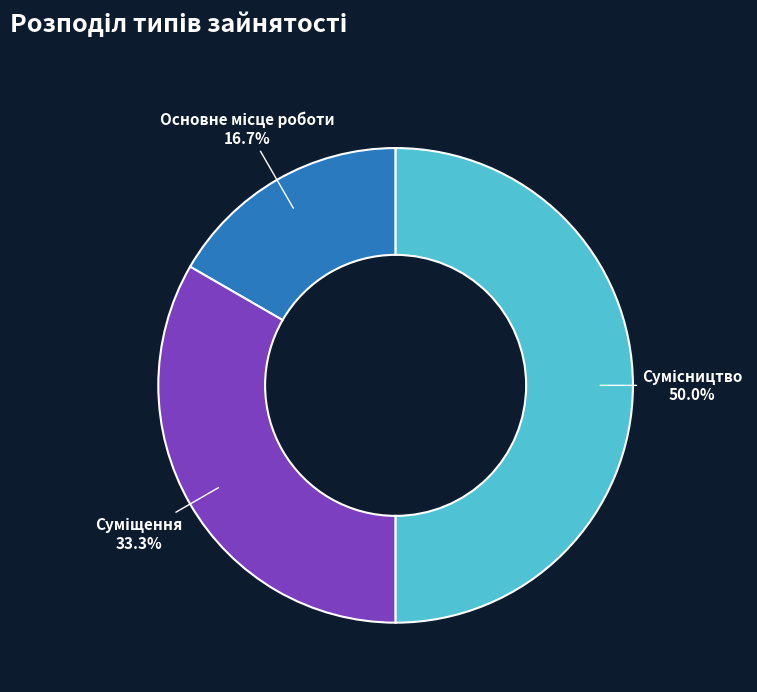

How much of the chart is everything except Суміщення?

66.7%